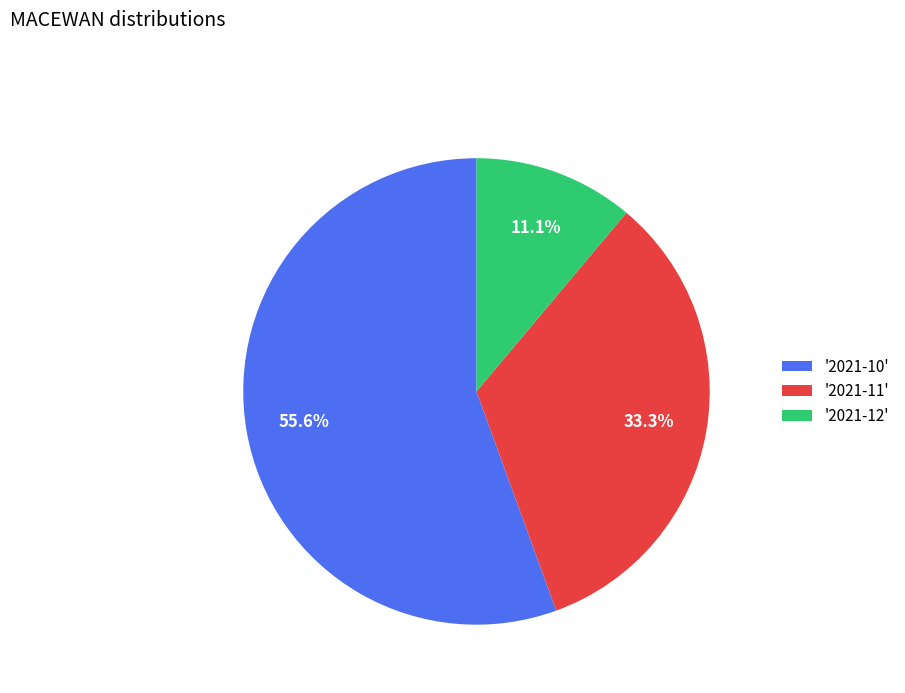

Which slice is the largest?

'2021-10'